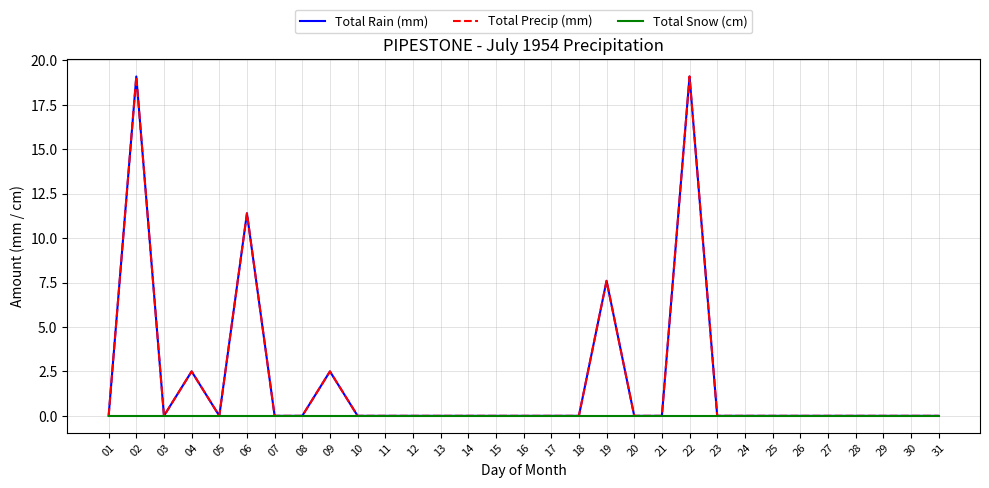

Does the chart display data point markers on the line(s)?

No